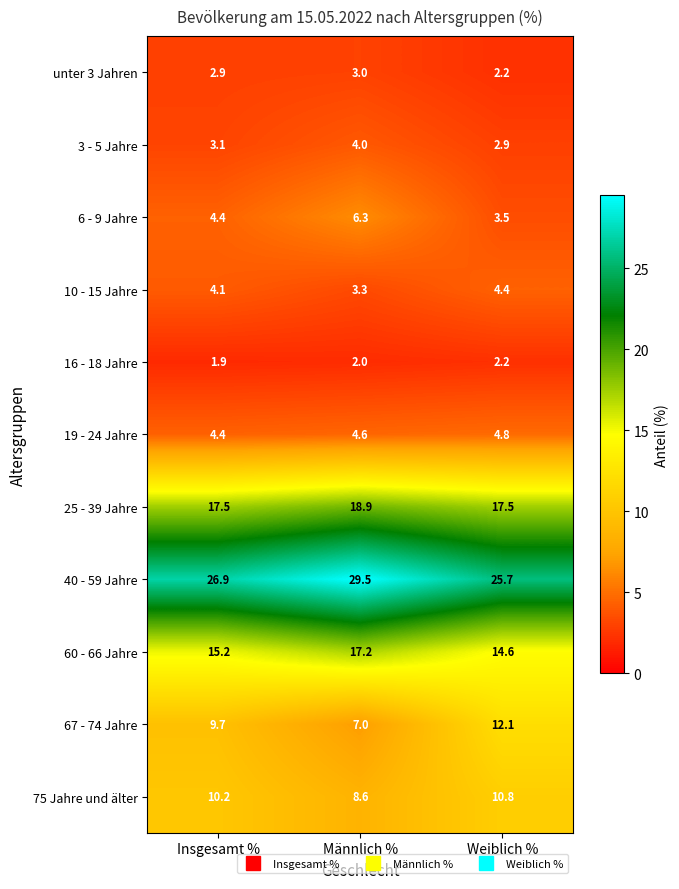

At which category is the sum across all series the highest?

Männlich %